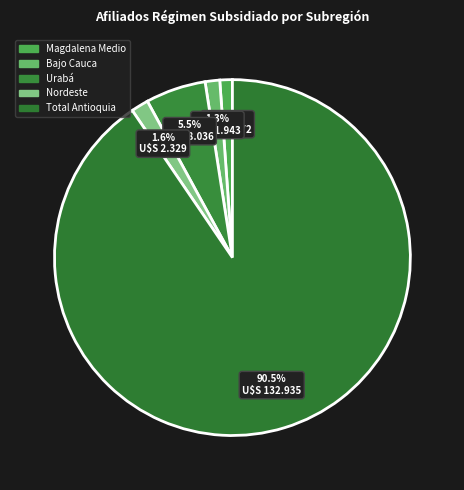

Rank the categories by value from highest to lowest.

Total Antioquia, Urabá, Nordeste, Bajo Cauca, Magdalena Medio